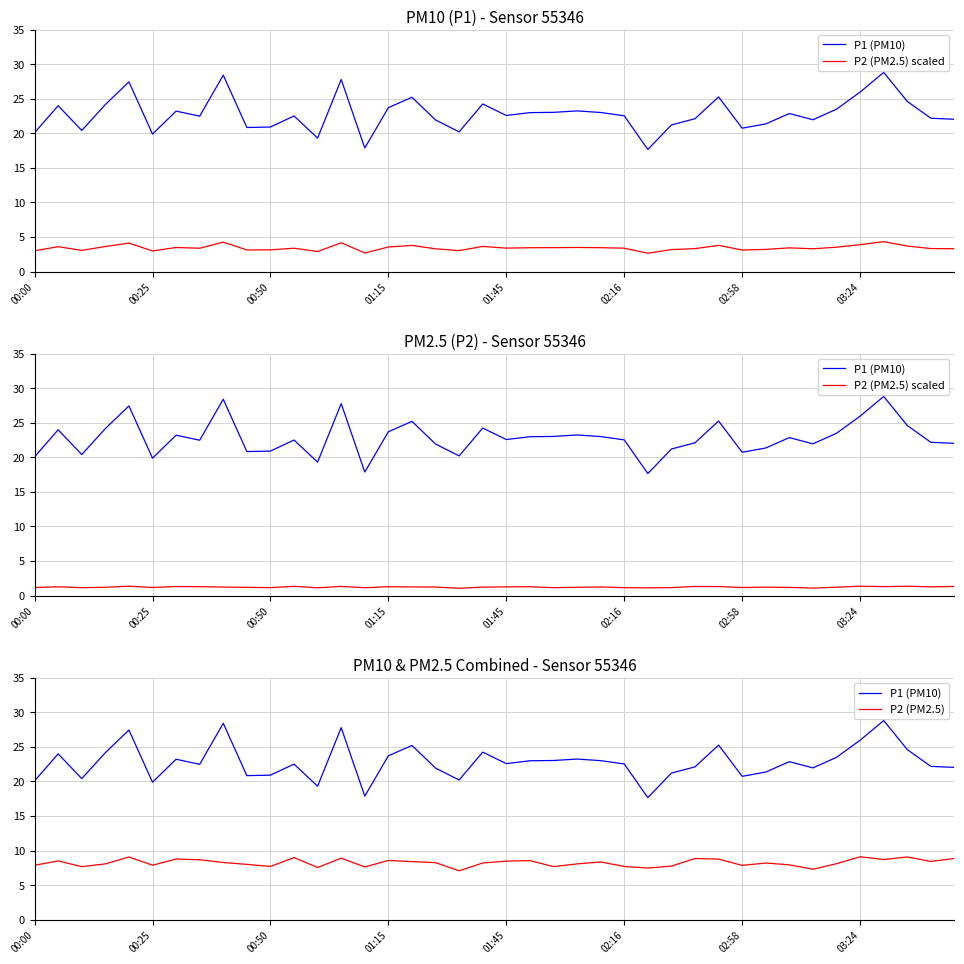

Rank the series by their average value, from lowest to highest.

P2 (PM2.5) scaled, P2 (PM2.5), P1 (PM10)